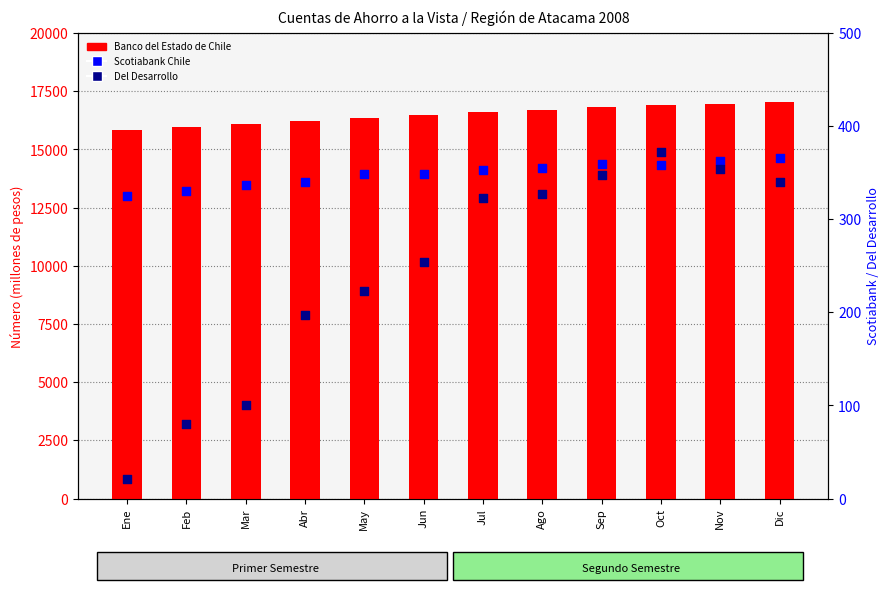

Which series contains the lowest Y value?

Del Desarrollo